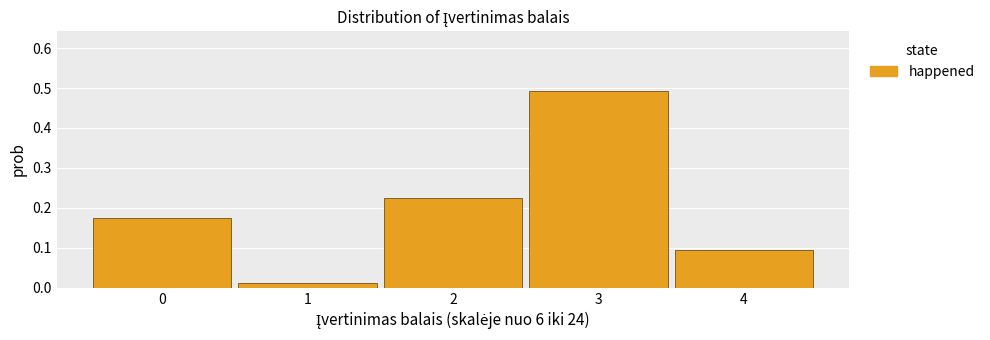

What is the height of the bar covering 0.5 to 1.5 on the x-axis? The values are not printed on the chart, so give them approximately, as read against the axis.

0.01